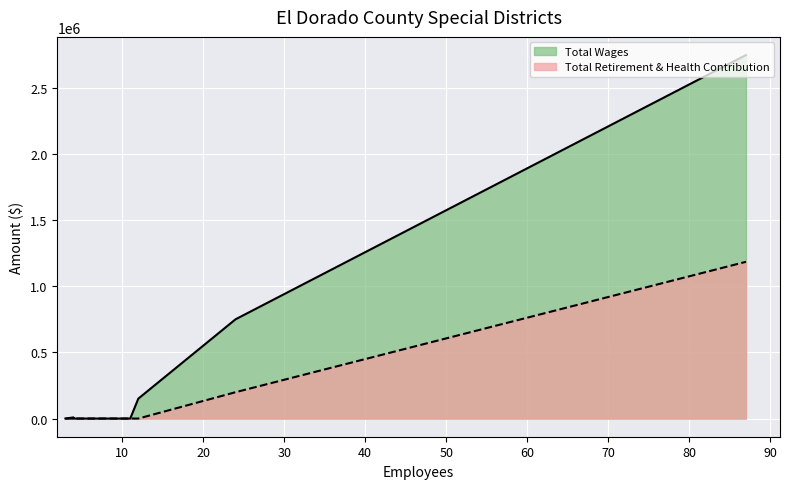

What is the sum of all Total Retirement & Health Contribution values?

1382990